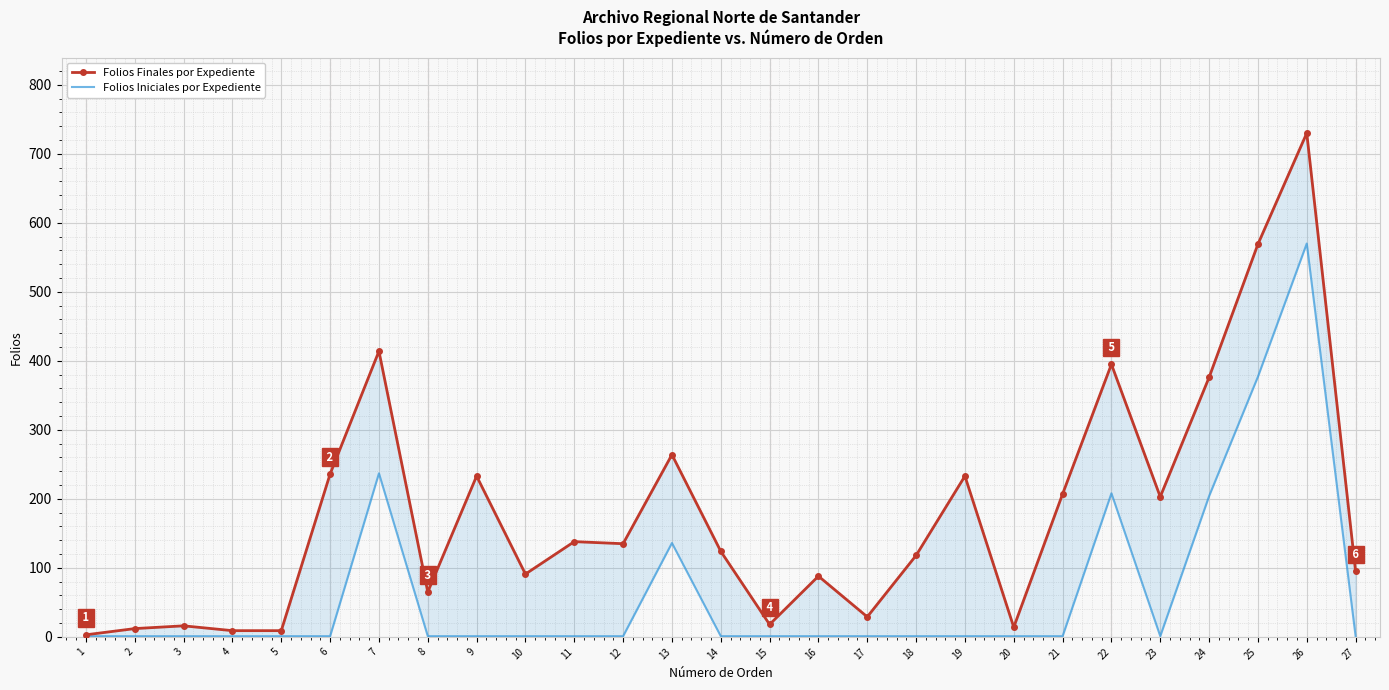

True or false: Folios Iniciales por Expediente and Folios Finales por Expediente intersect in this chart.

False